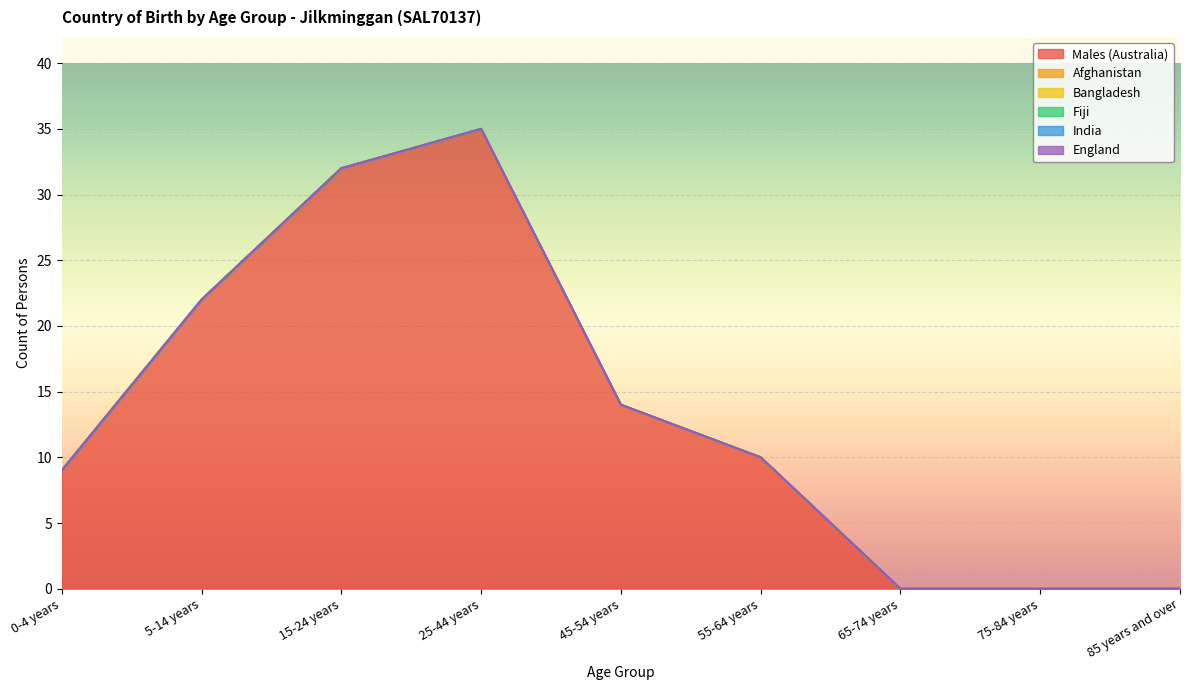

Reading left to right, list all the values displayed in this chart.

Males (Australia): 0-4 years=9	5-14 years=22	15-24 years=32	25-44 years=35	45-54 years=14	55-64 years=10	65-74 years=0	75-84 years=0	85 years and over=0
Afghanistan: 0-4 years=0	5-14 years=0	15-24 years=0	25-44 years=0	45-54 years=0	55-64 years=0	65-74 years=0	75-84 years=0	85 years and over=0
Bangladesh: 0-4 years=0	5-14 years=0	15-24 years=0	25-44 years=0	45-54 years=0	55-64 years=0	65-74 years=0	75-84 years=0	85 years and over=0
Fiji: 0-4 years=0	5-14 years=0	15-24 years=0	25-44 years=0	45-54 years=0	55-64 years=0	65-74 years=0	75-84 years=0	85 years and over=0
India: 0-4 years=0	5-14 years=0	15-24 years=0	25-44 years=0	45-54 years=0	55-64 years=0	65-74 years=0	75-84 years=0	85 years and over=0
England: 0-4 years=0	5-14 years=0	15-24 years=0	25-44 years=0	45-54 years=0	55-64 years=0	65-74 years=0	75-84 years=0	85 years and over=0